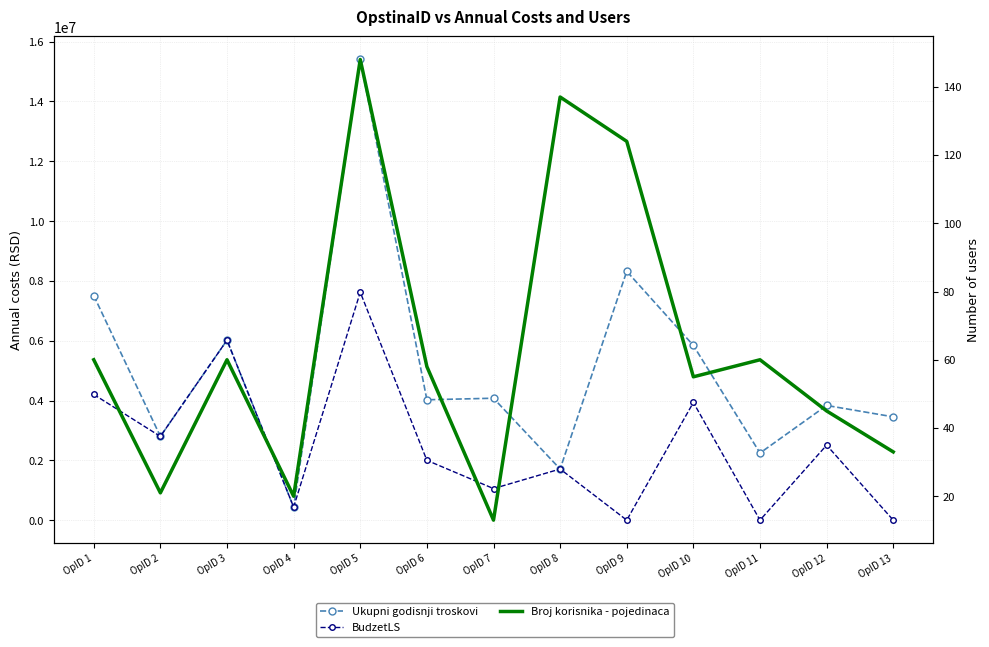

How many lines are shown in the chart?

3